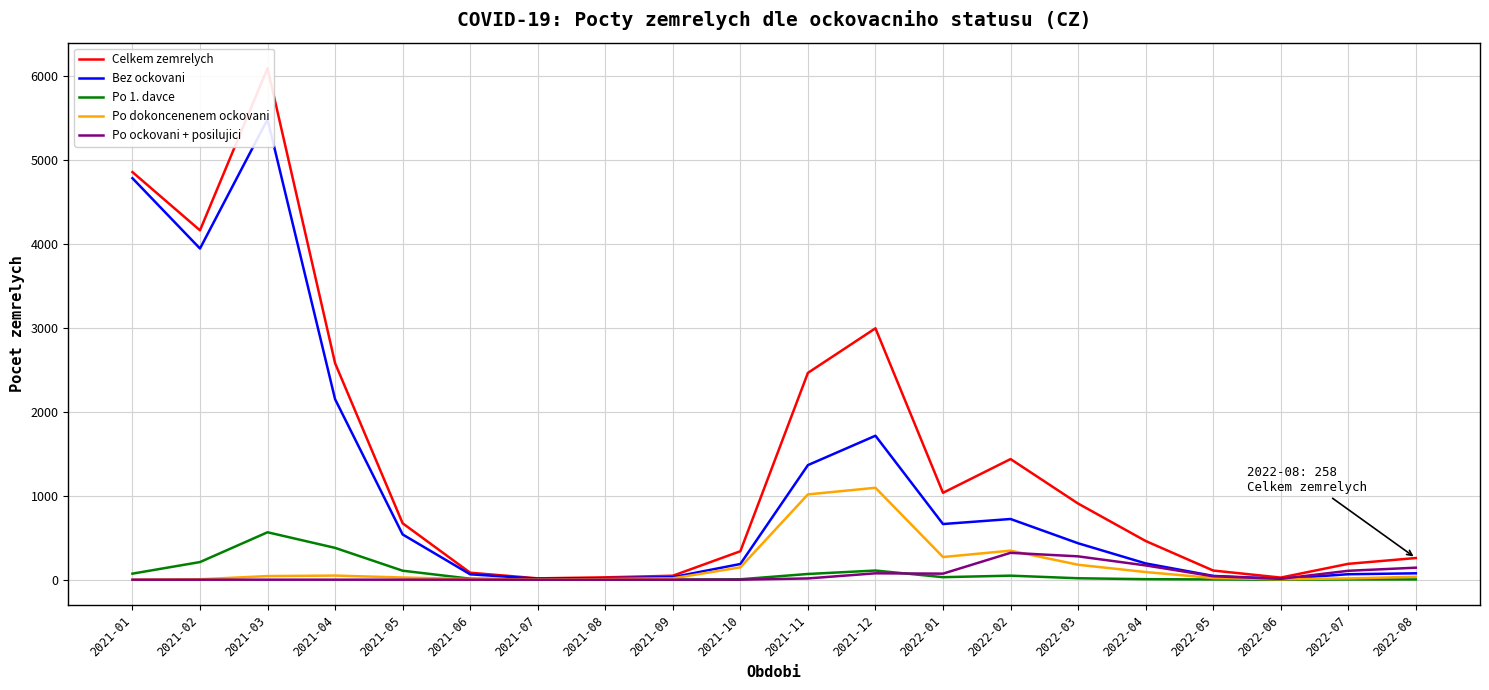

How many values in the Po dokoncenenem ockovani series are below 35?

10